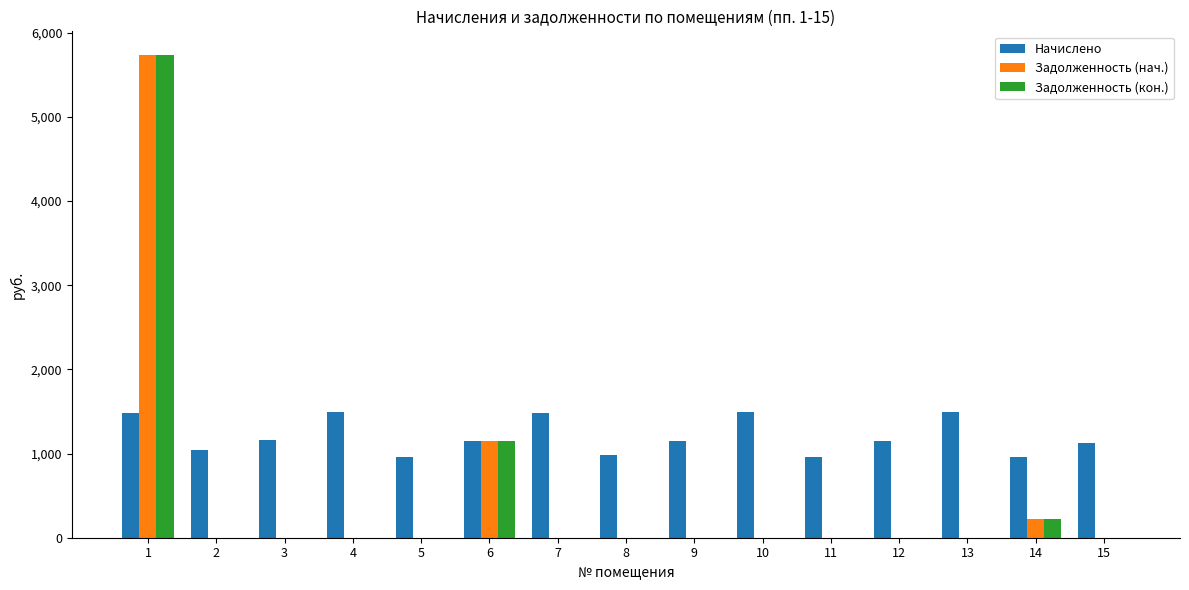

Which series has the largest total across all categories?

Начислено